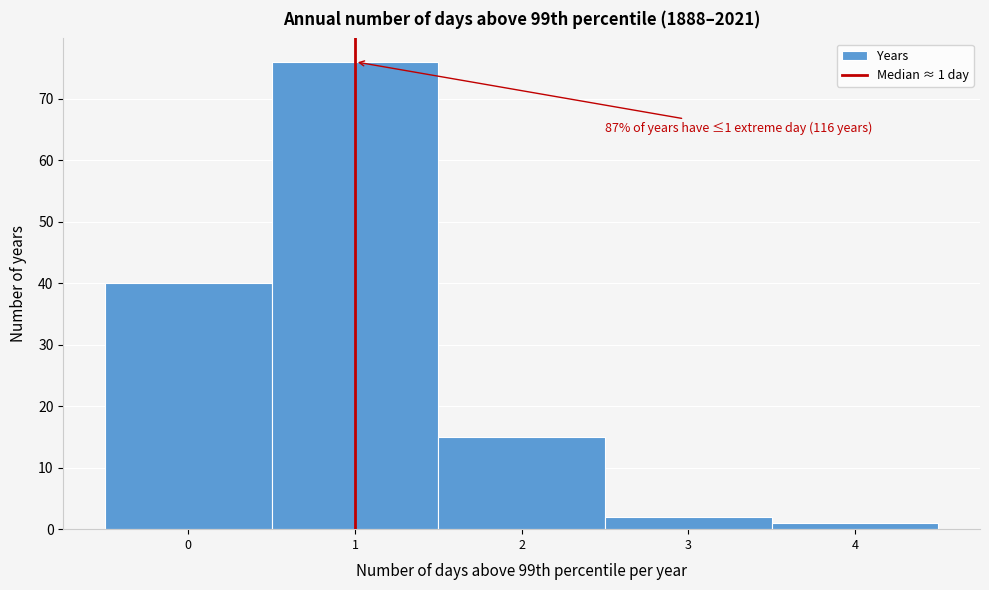

Over which range of the x-axis is the bar tallest?

0.5 to 1.5